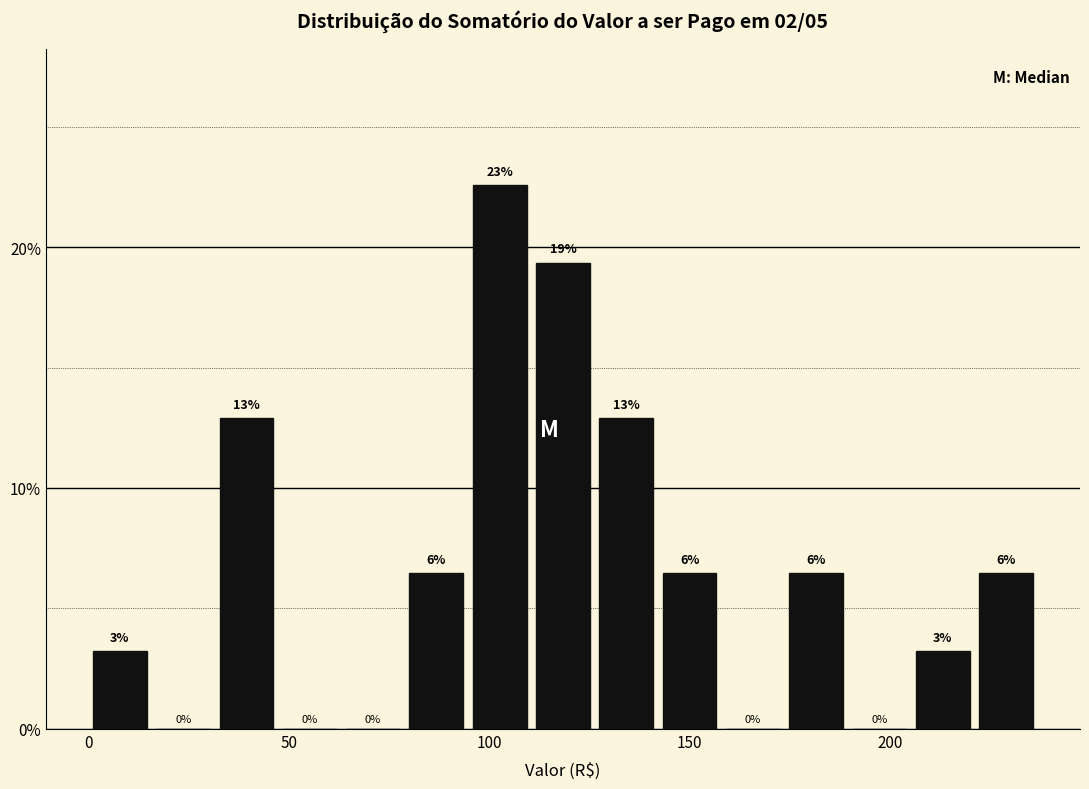

Read against the x-axis, roughly where is the centre of the tallest bar?

105